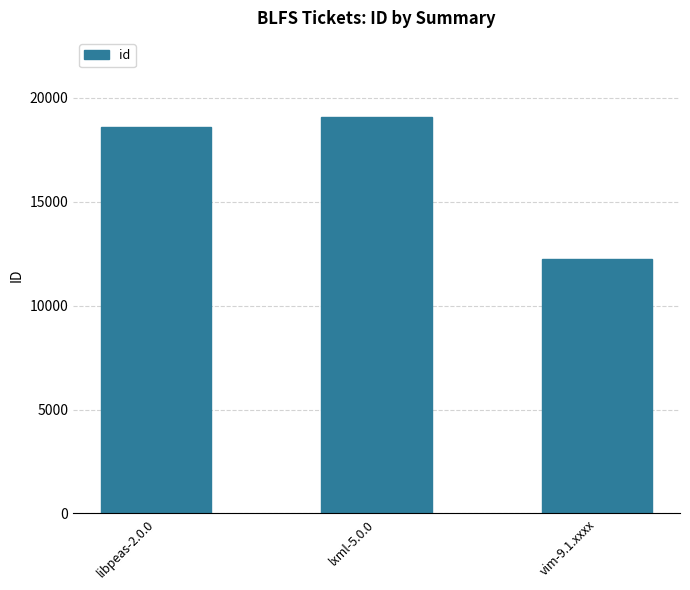

Reading left to right, list all the values displayed in this chart.

18586	19068	12241